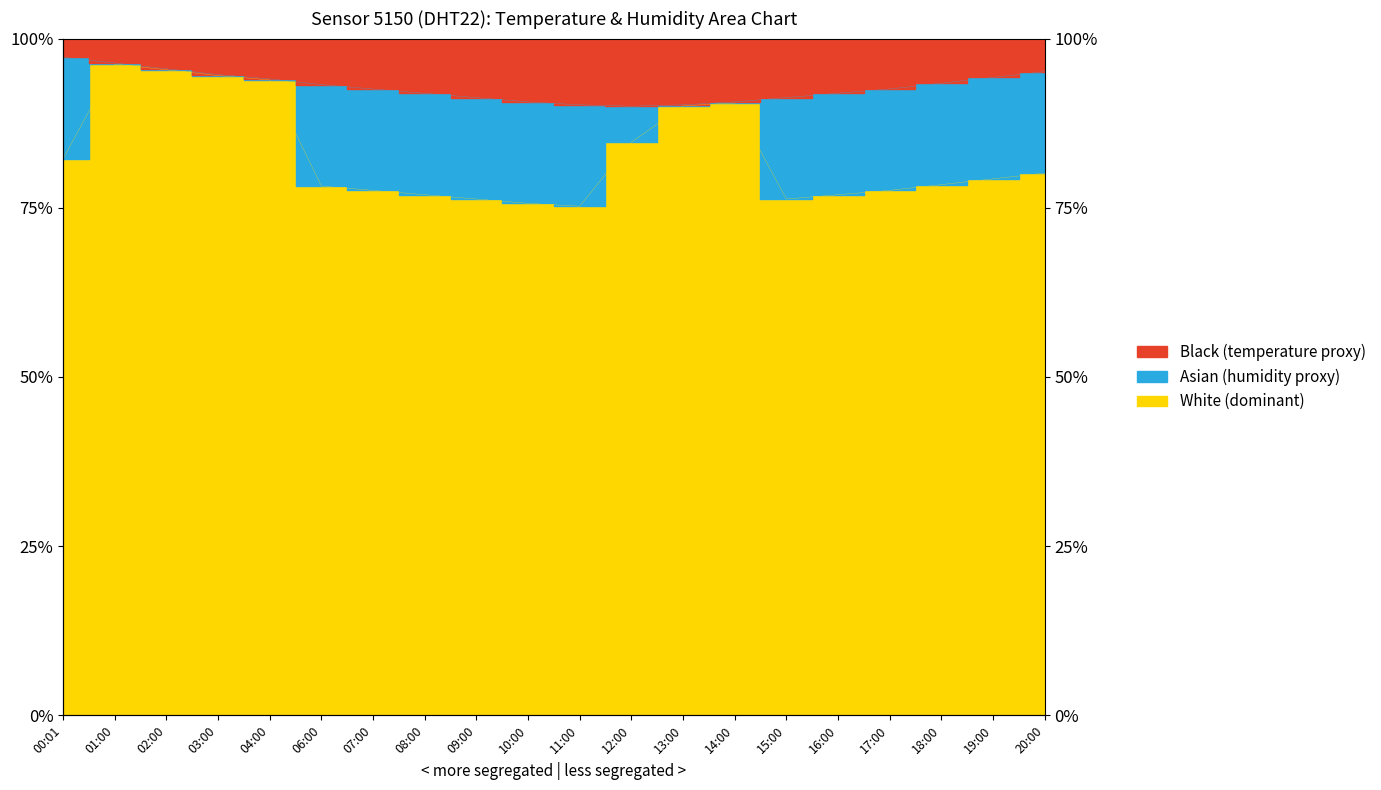

What is the change in value from 00:01 to 07:00?

-4.7